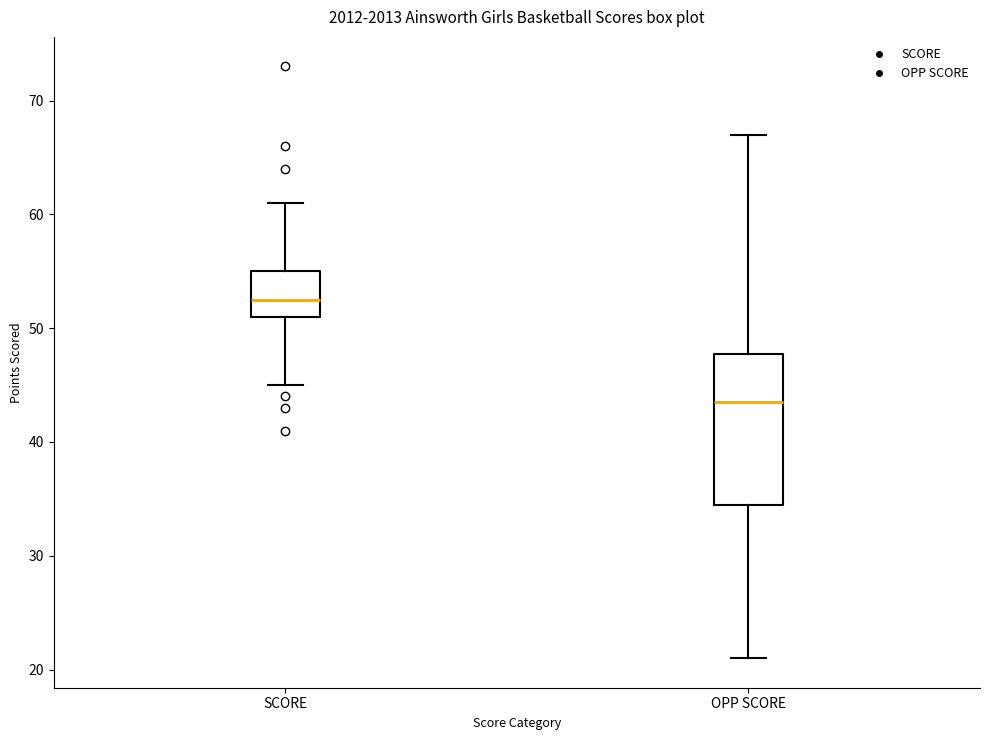

Where does the lower whisker of the box for OPP SCORE end on the y-axis? The values are not printed on the chart, so give them approximately, as read against the axis.

21